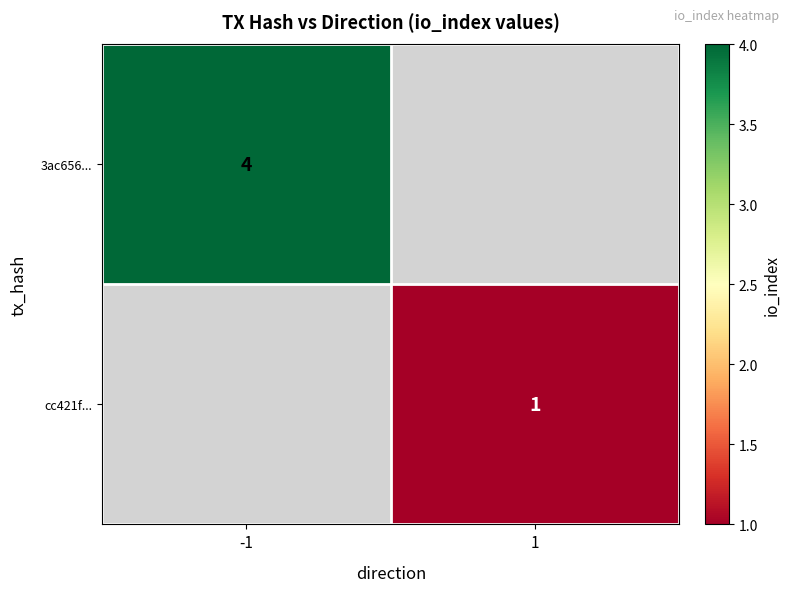

Is it true that 3ac656... equals 4 at -1?

True